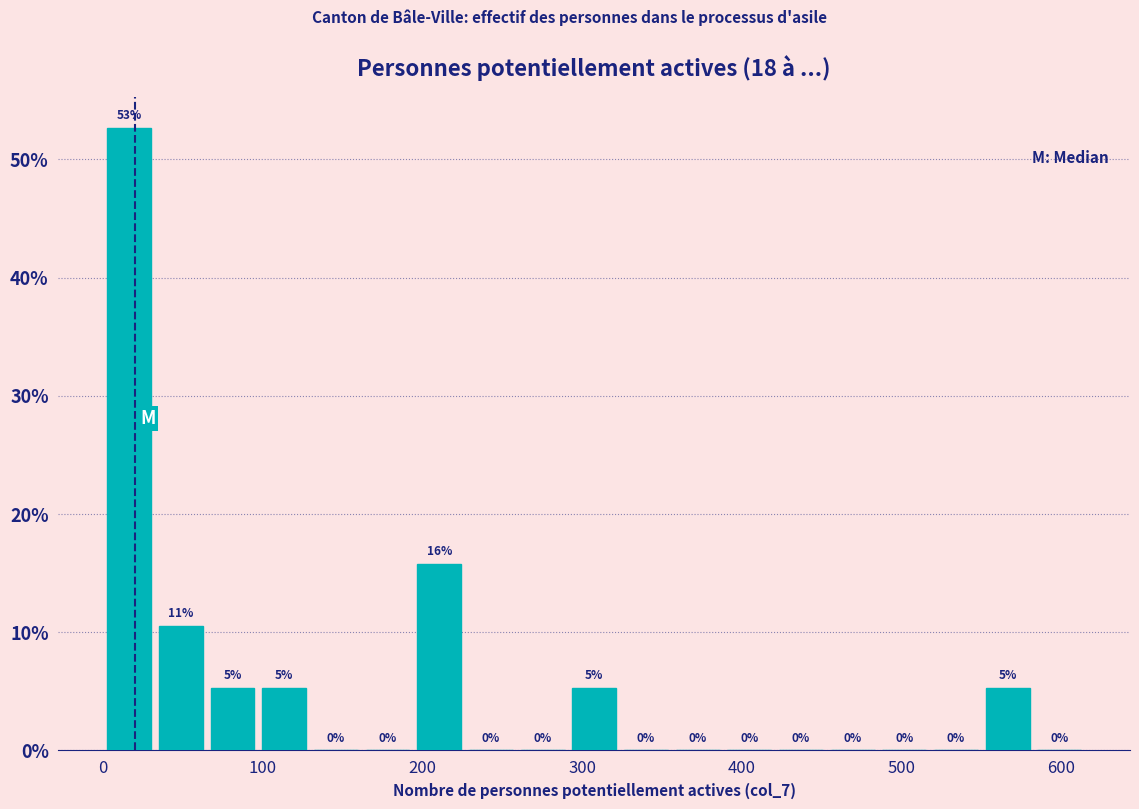

Read against the x-axis, roughly where is the centre of the tallest bar?

20